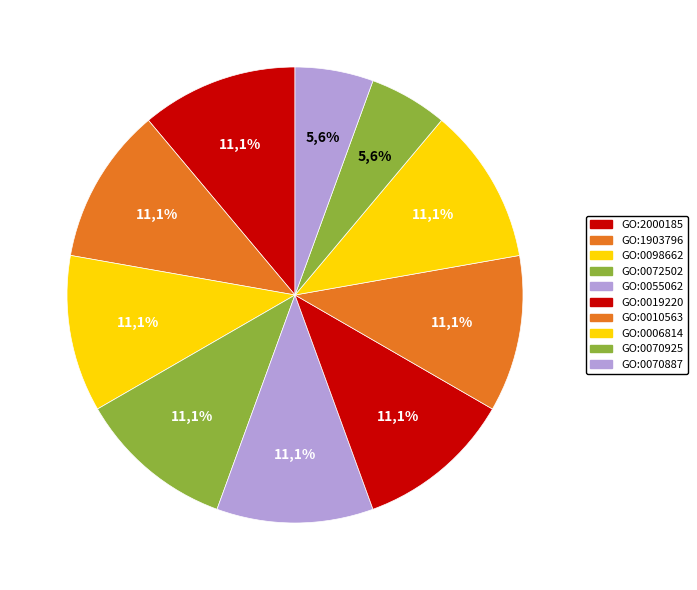

Which category has the biggest portion of the pie?

GO:2000185